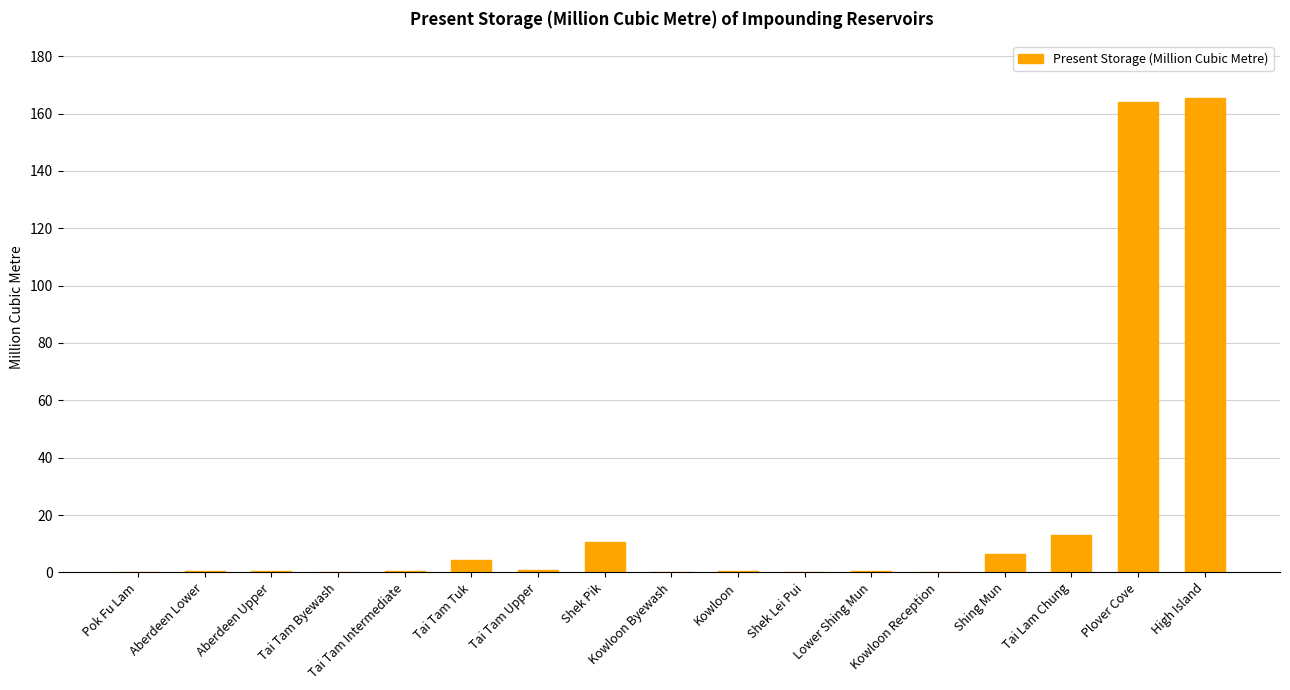

The chart shows a value of 13.2 at Tai Lam Chung. True or false?

True